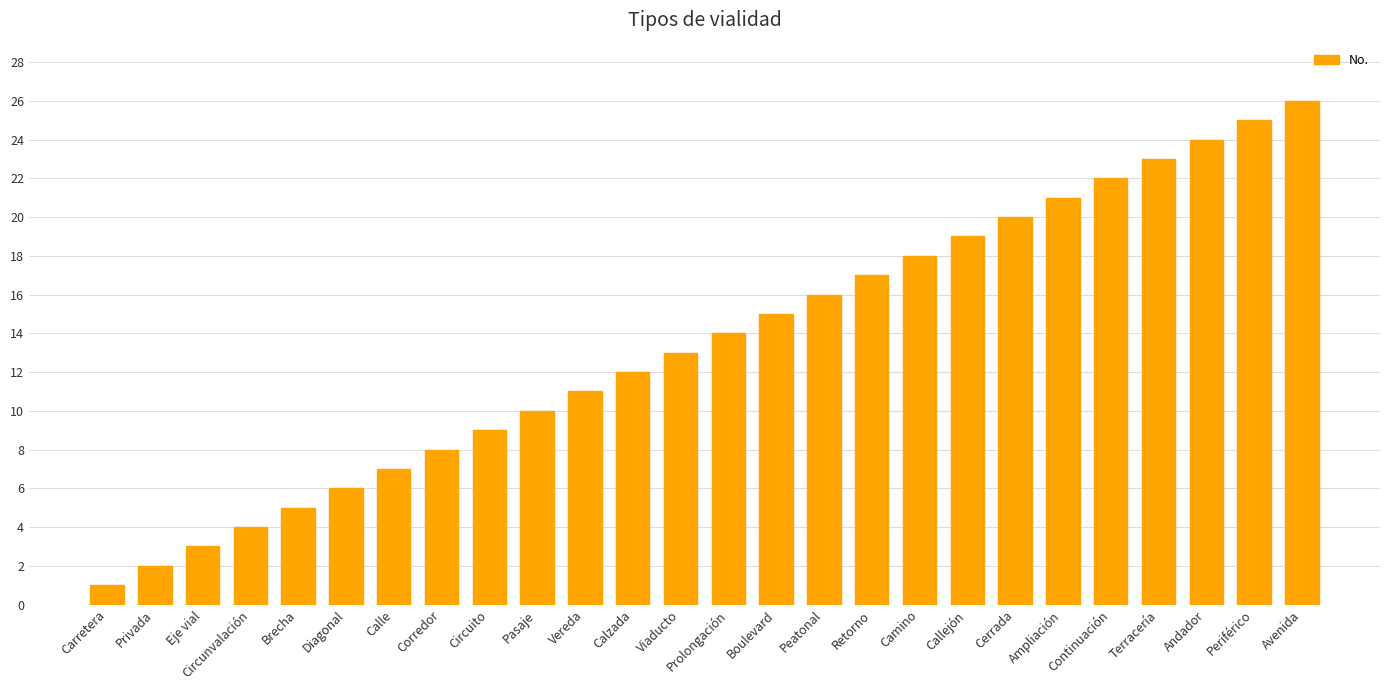

Rank the categories by value from lowest to highest.

Carretera, Privada, Eje vial, Circunvalación, Brecha, Diagonal, Calle, Corredor, Circuito, Pasaje, Vereda, Calzada, Viaducto, Prolongación, Boulevard, Peatonal, Retorno, Camino, Callejón, Cerrada, Ampliación, Continuación, Terracería, Andador, Periférico, Avenida